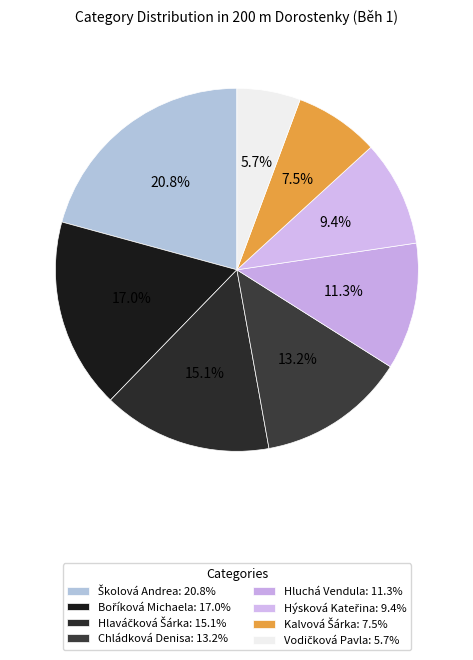

The Hlaváčková Šárka slice represents 1% of the pie. True or false?

False